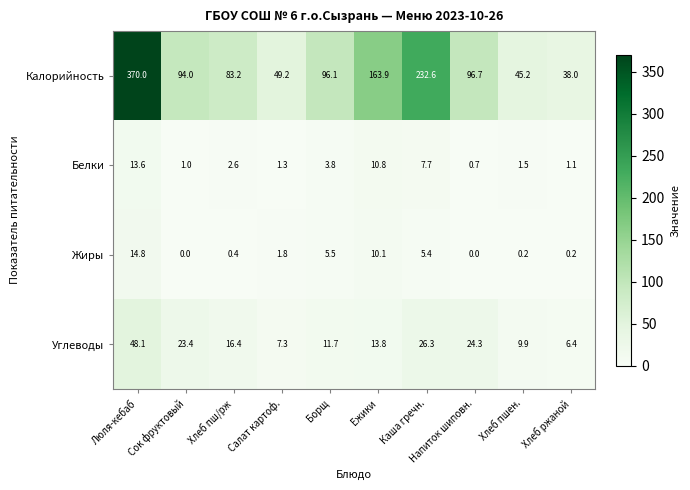

Is it true that Калорийность equals 83.2 at Хлеб пш/рж?

True